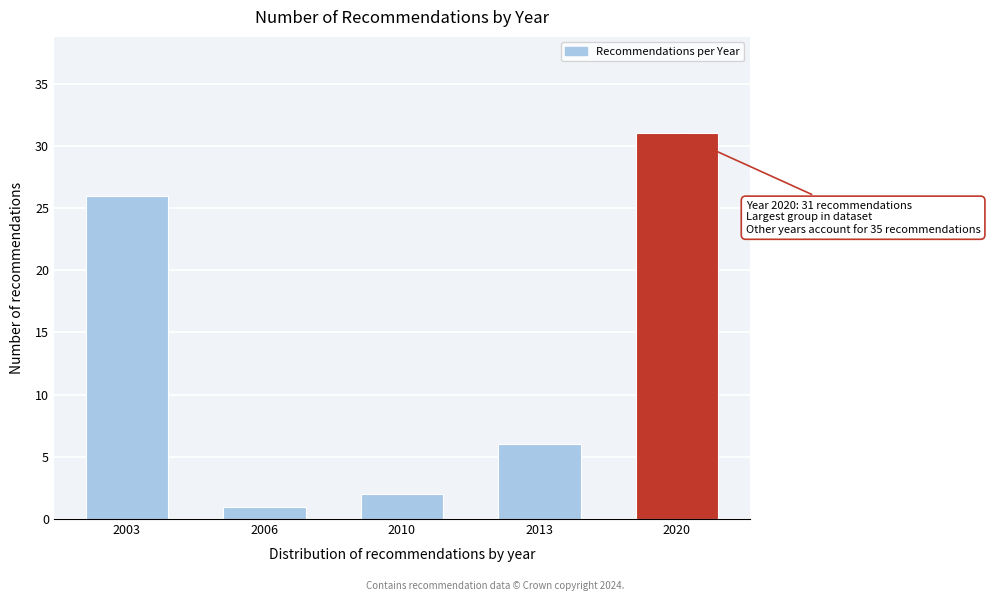

Reading left to right, transcribe all the data shown in this chart.

26	1	2	6	31